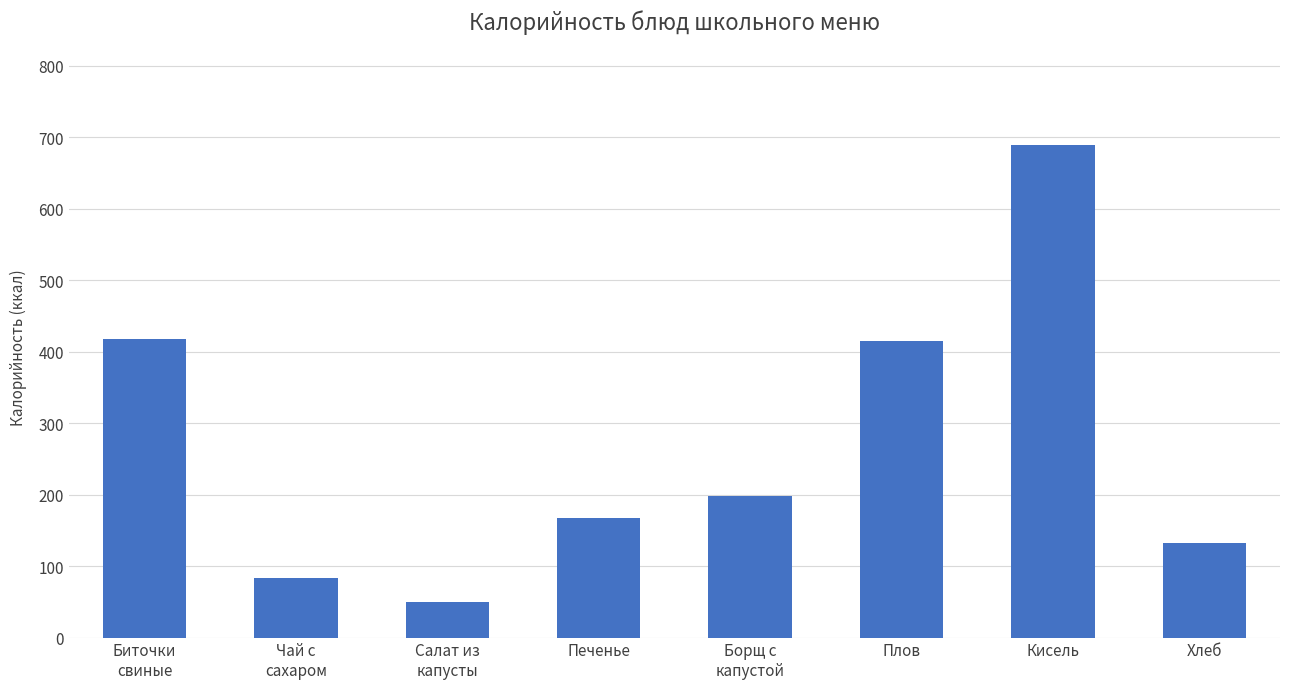

How many series are shown in this chart?

1